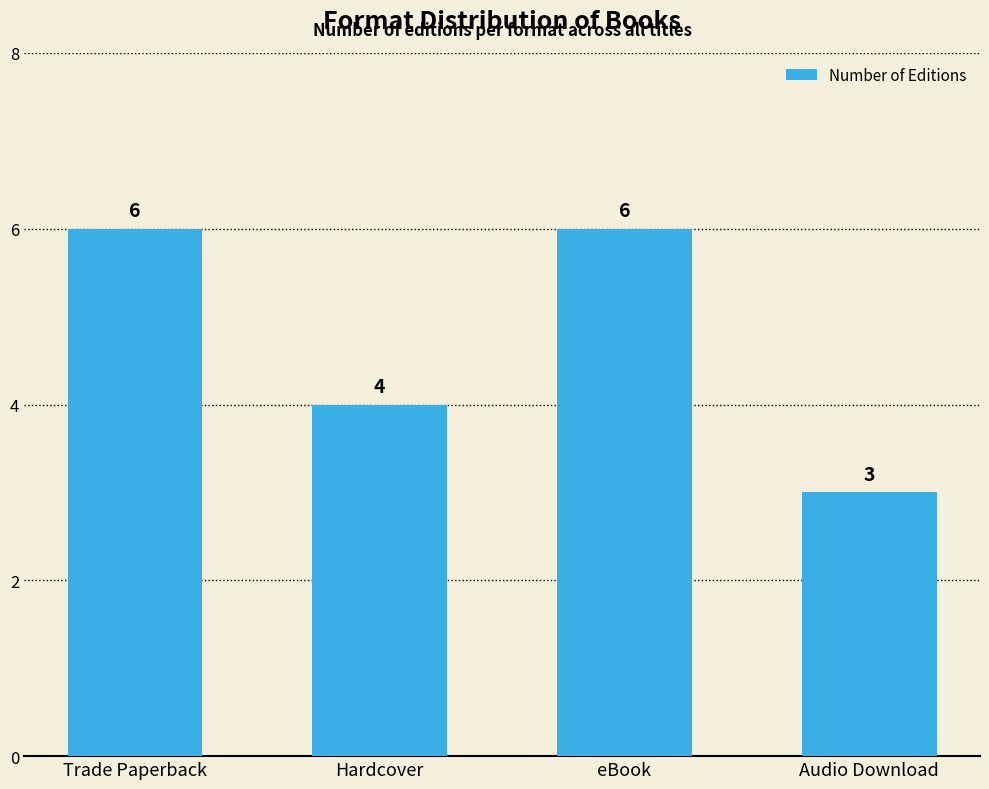

What is the difference between the second highest and second lowest values?

2